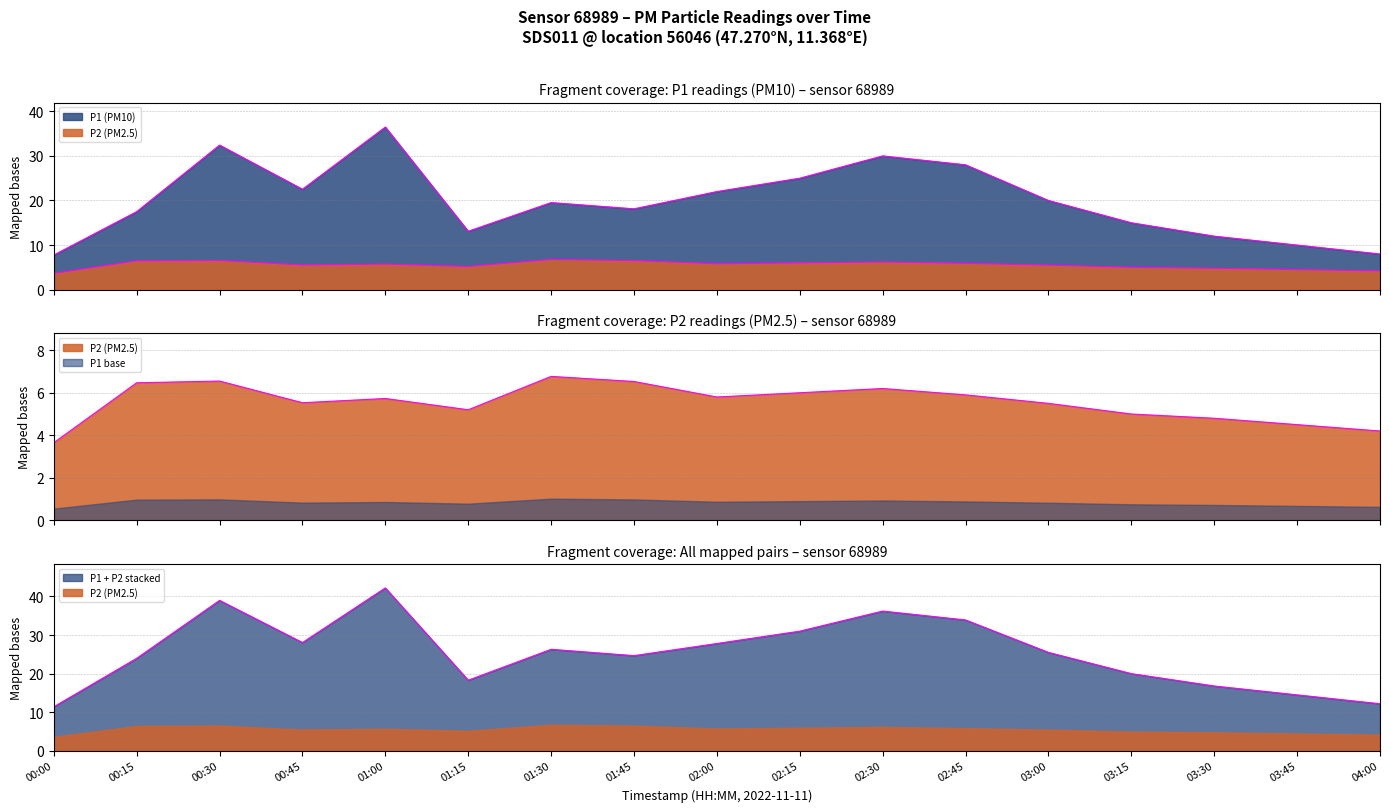

Rank the categories by P2 value from lowest to highest.

00:00, 04:00, 03:45, 03:30, 03:15, 01:15, 03:00, 00:45, 01:00, 02:00, 02:45, 02:15, 02:30, 00:15, 01:45, 00:30, 01:30